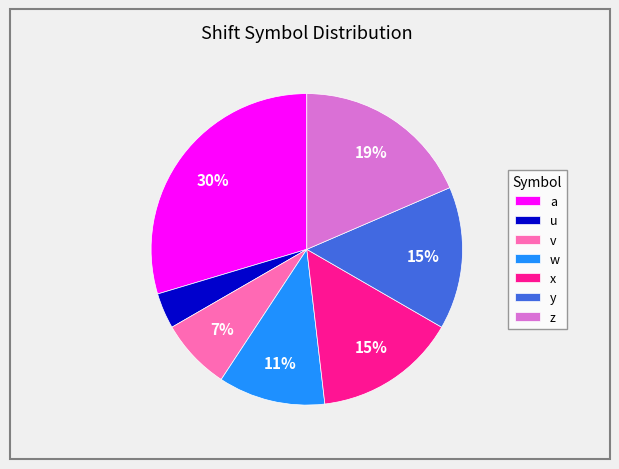

Is the sum of w and a greater than half?

No